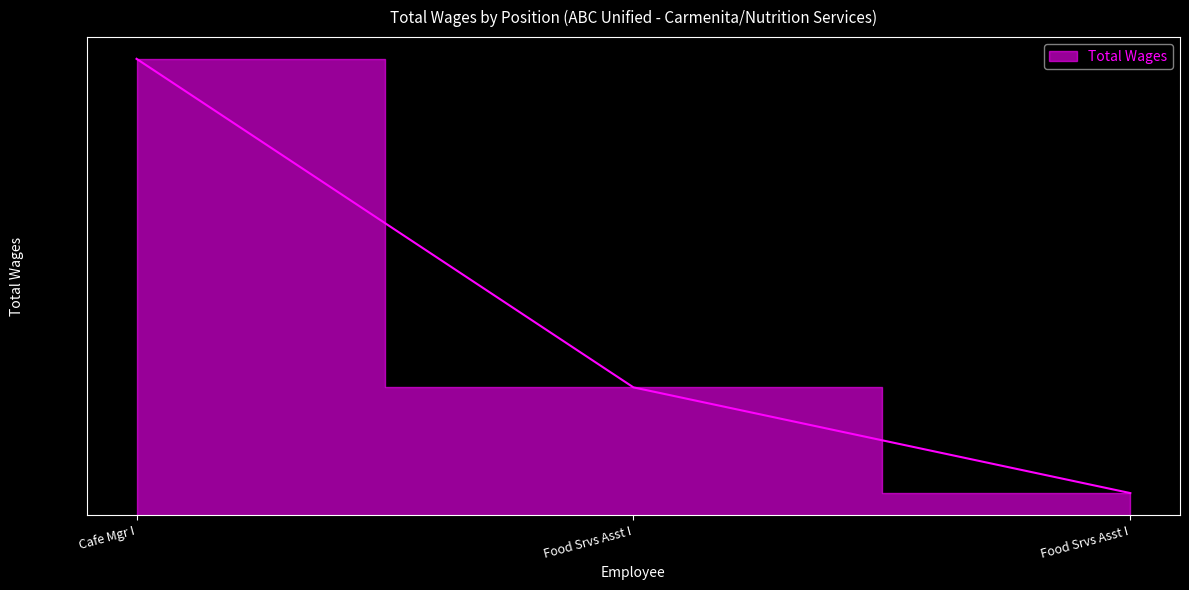

What is the maximum value shown in the chart?

33037